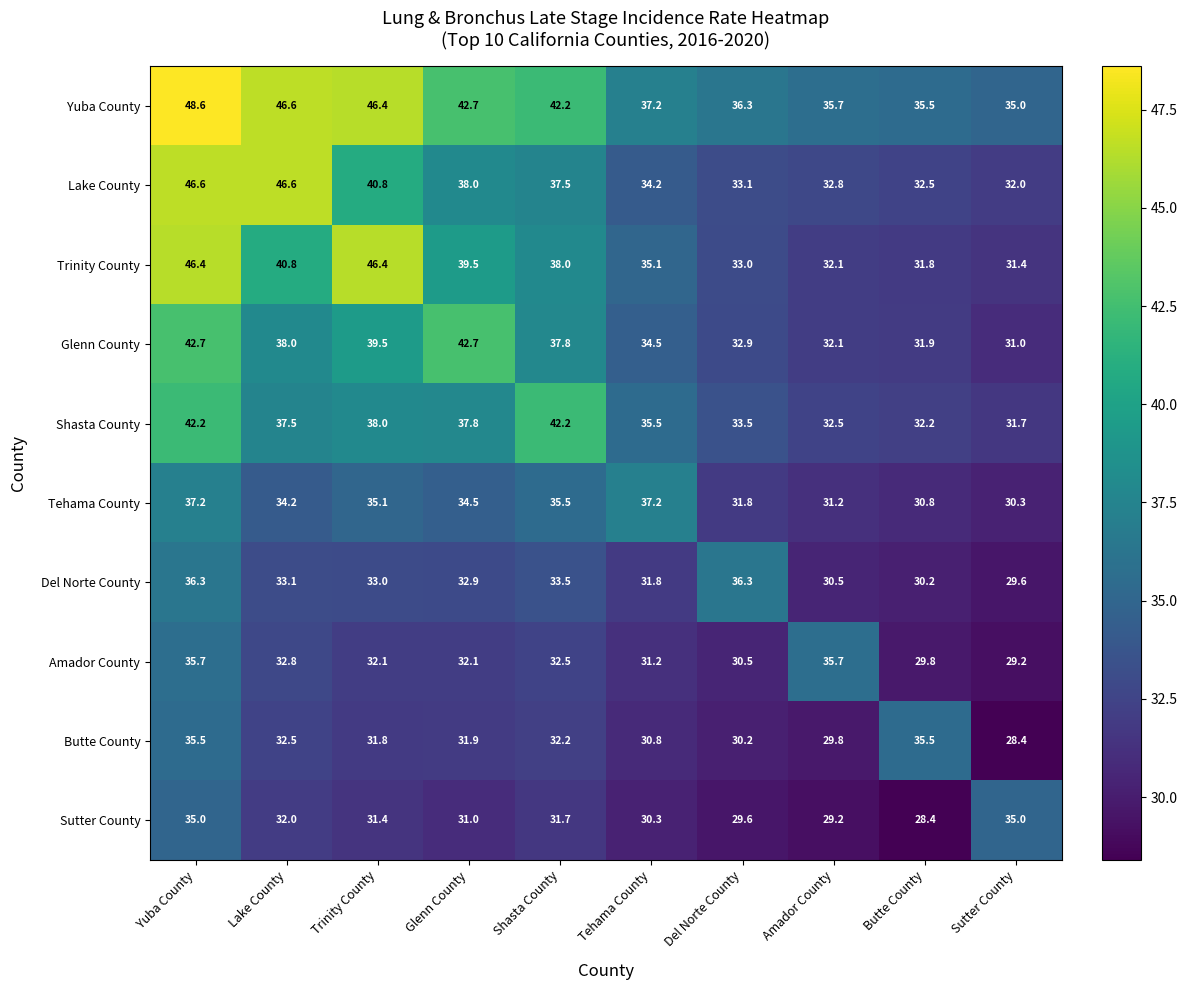

Between Amador County and Butte County, which series saw the biggest shift?

Amador County